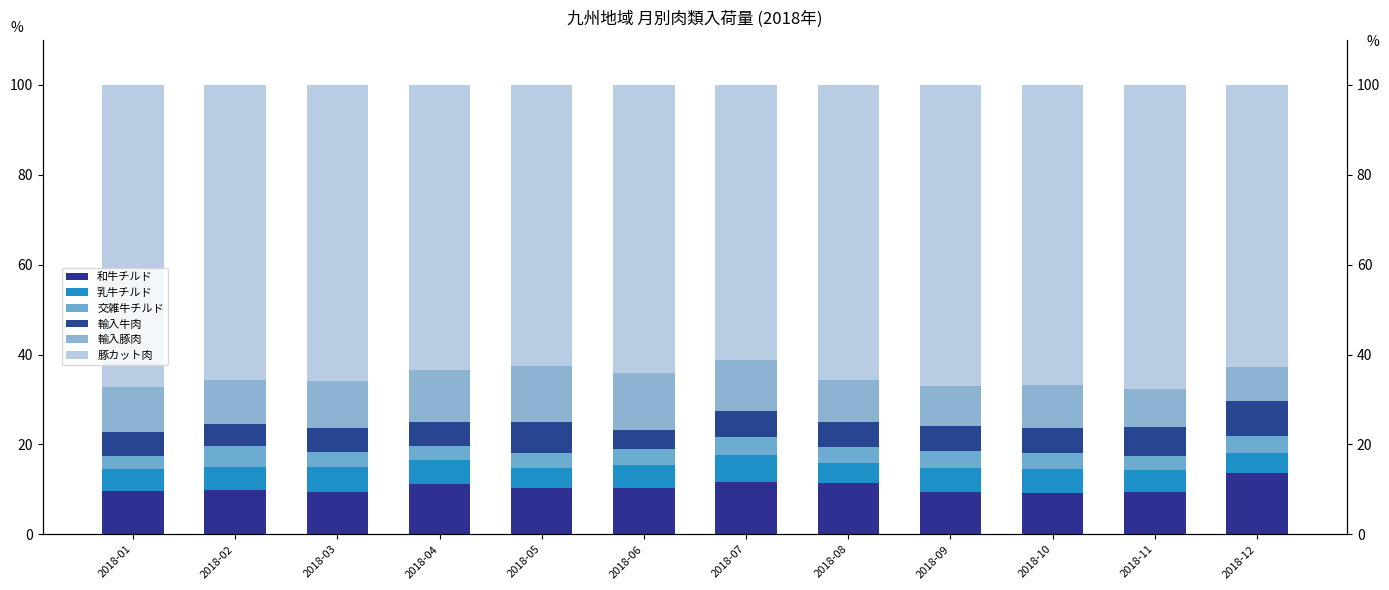

Which label corresponds to the largest value in the chart?

2018-11